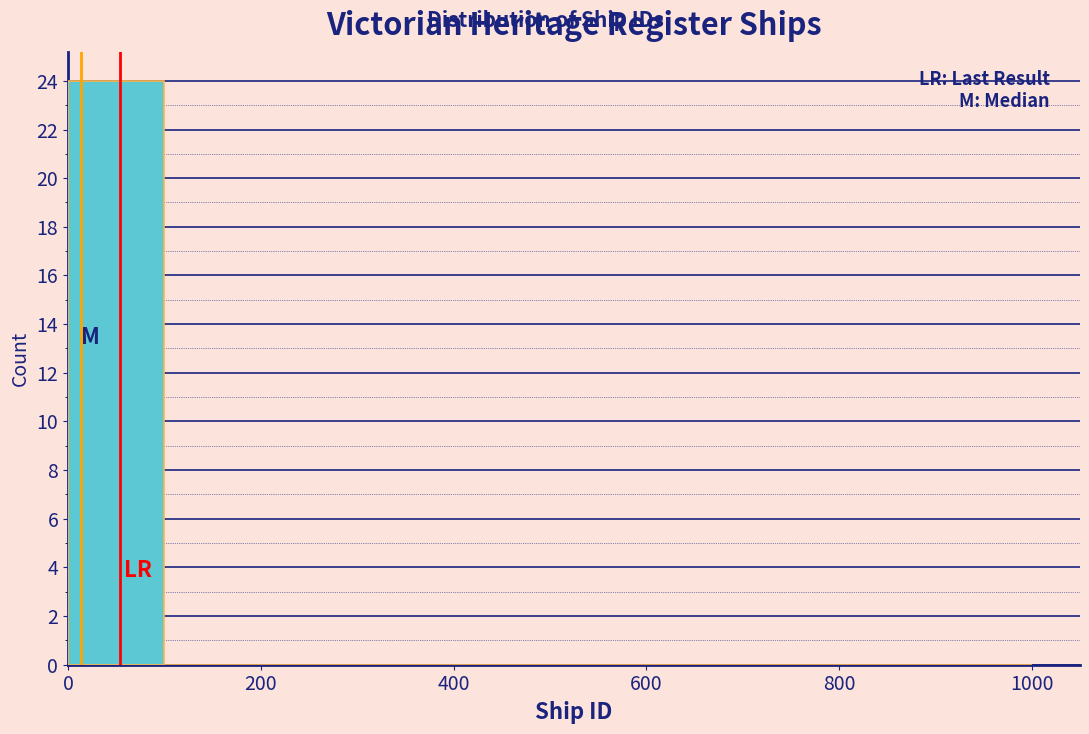

Reading left to right, transcribe this chart: for each bar, give the range it covers on the x-axis and its height. The values are not printed on the chart, so give them approximately, as read against the axis.

0 to 100: 24
100 to 200: 0
200 to 300: 0
300 to 400: 0
400 to 500: 0
500 to 600: 0
600 to 700: 0
700 to 800: 0
800 to 900: 0
900 to 1000: 0